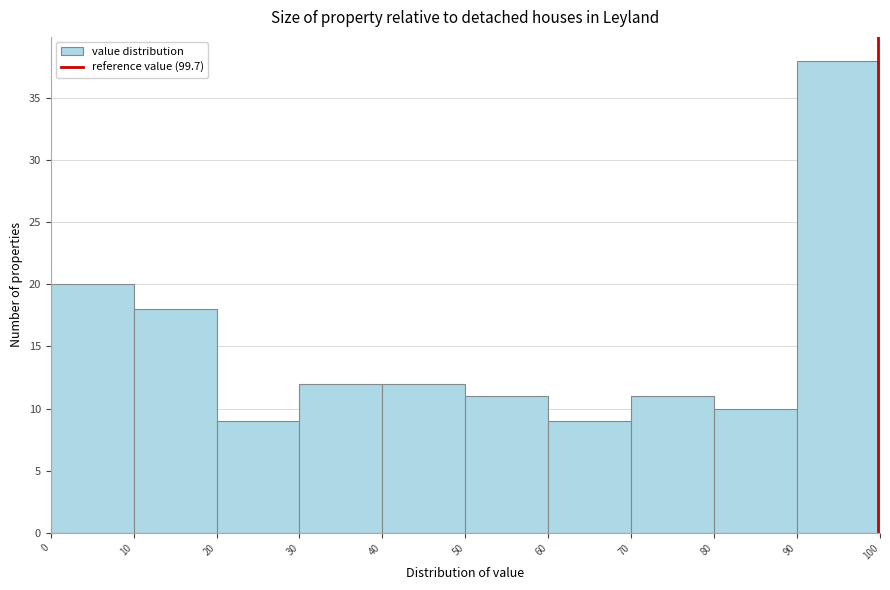

How tall is the bar that spans 0 to 10 on the x-axis? The values are not printed on the chart, so give them approximately, as read against the axis.

20